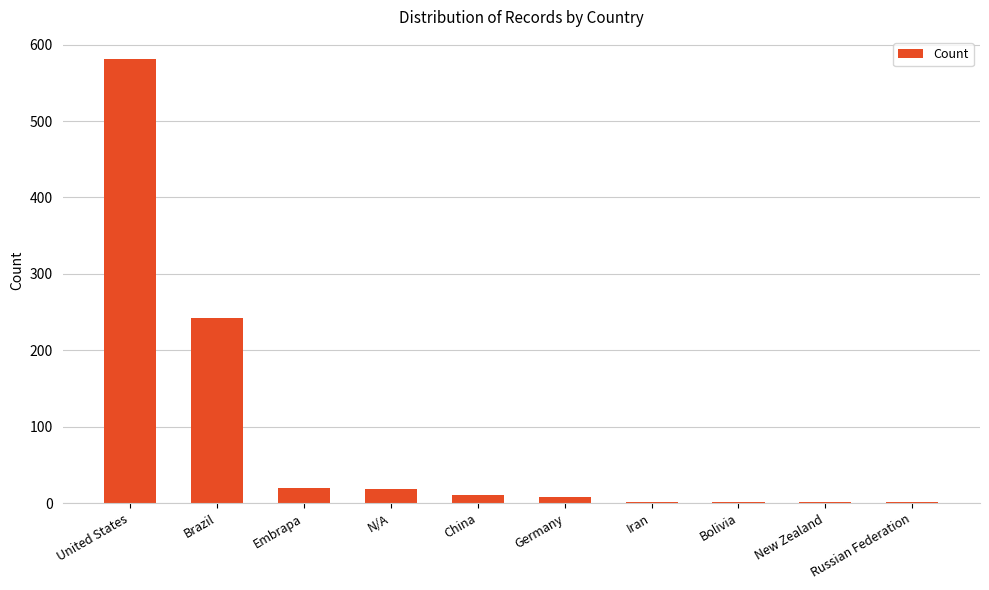

What is the maximum value shown in the chart?

581